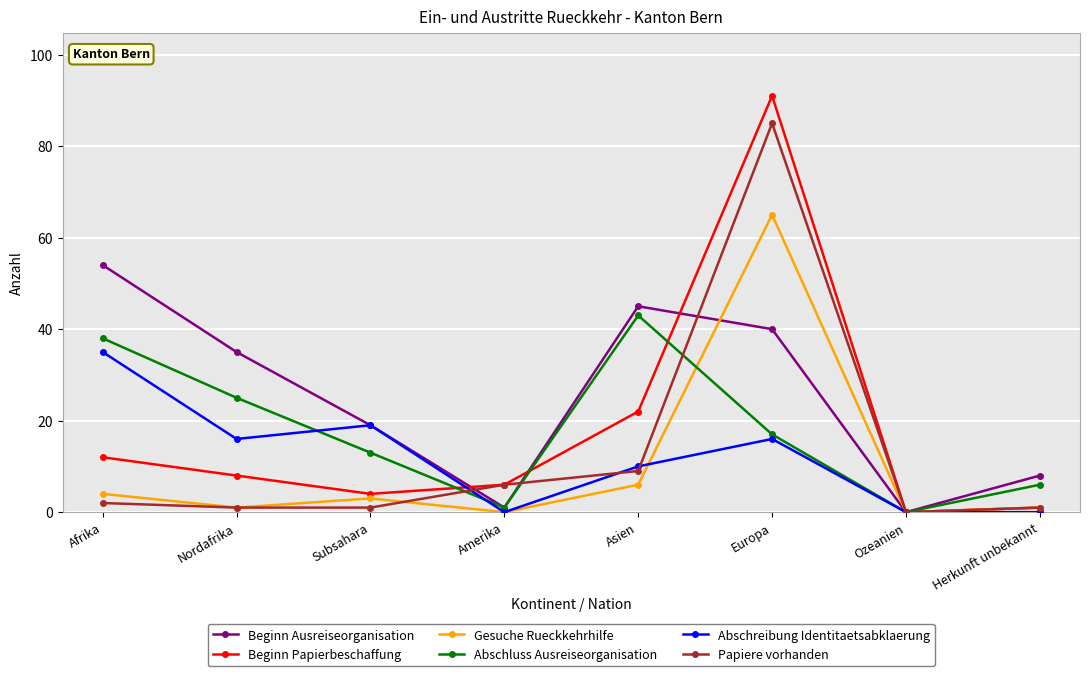

At which label does Beginn Papierbeschaffung reach its peak?

Europa